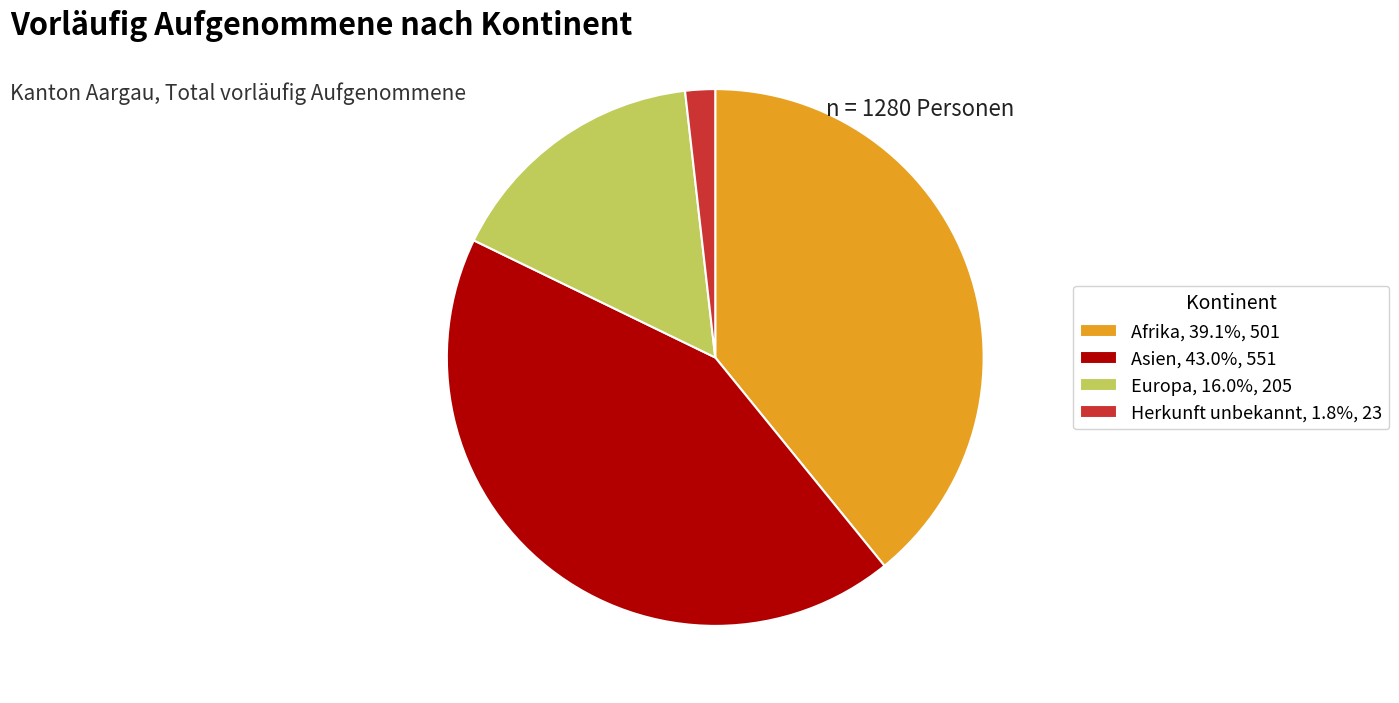

Combined, do Afrika and Herkunft unbekannt account for over 50%?

No